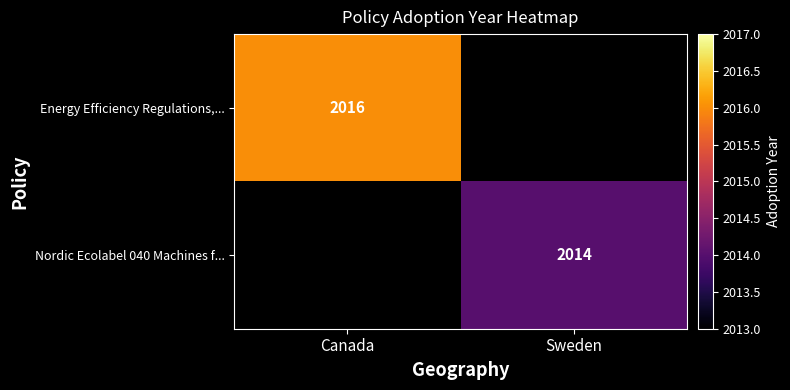

Is it true that Energy Efficiency Regulations,... equals 2809 at Canada?

False